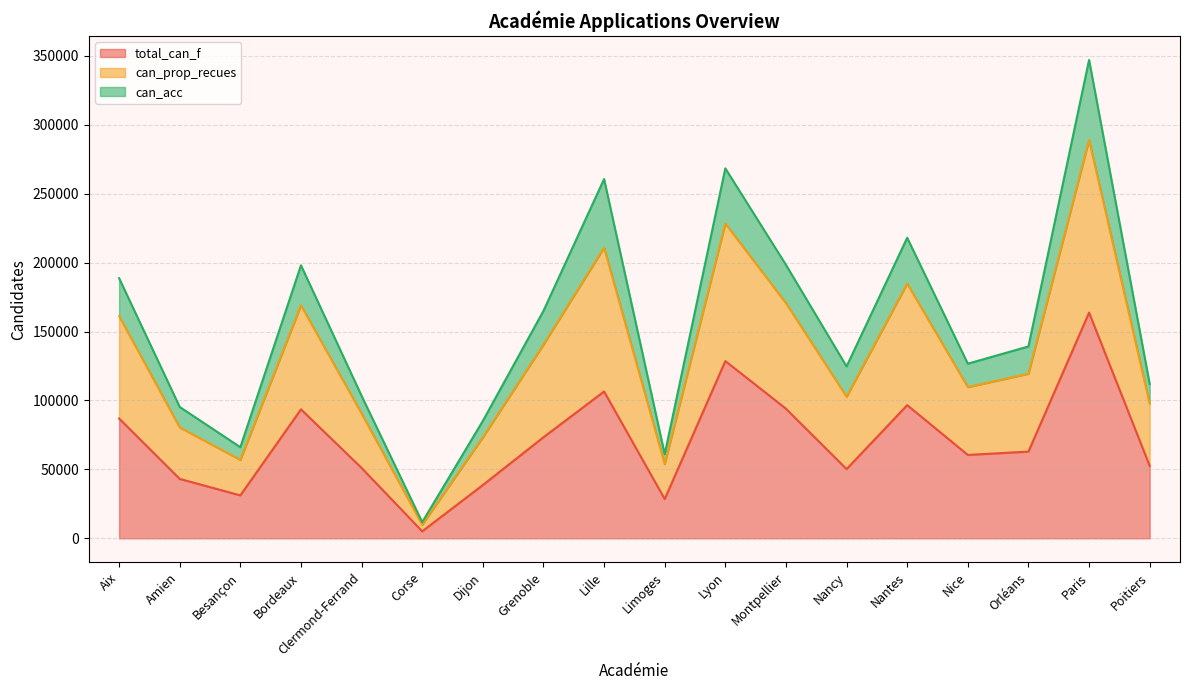

At which category is the sum across all series the highest?

Paris